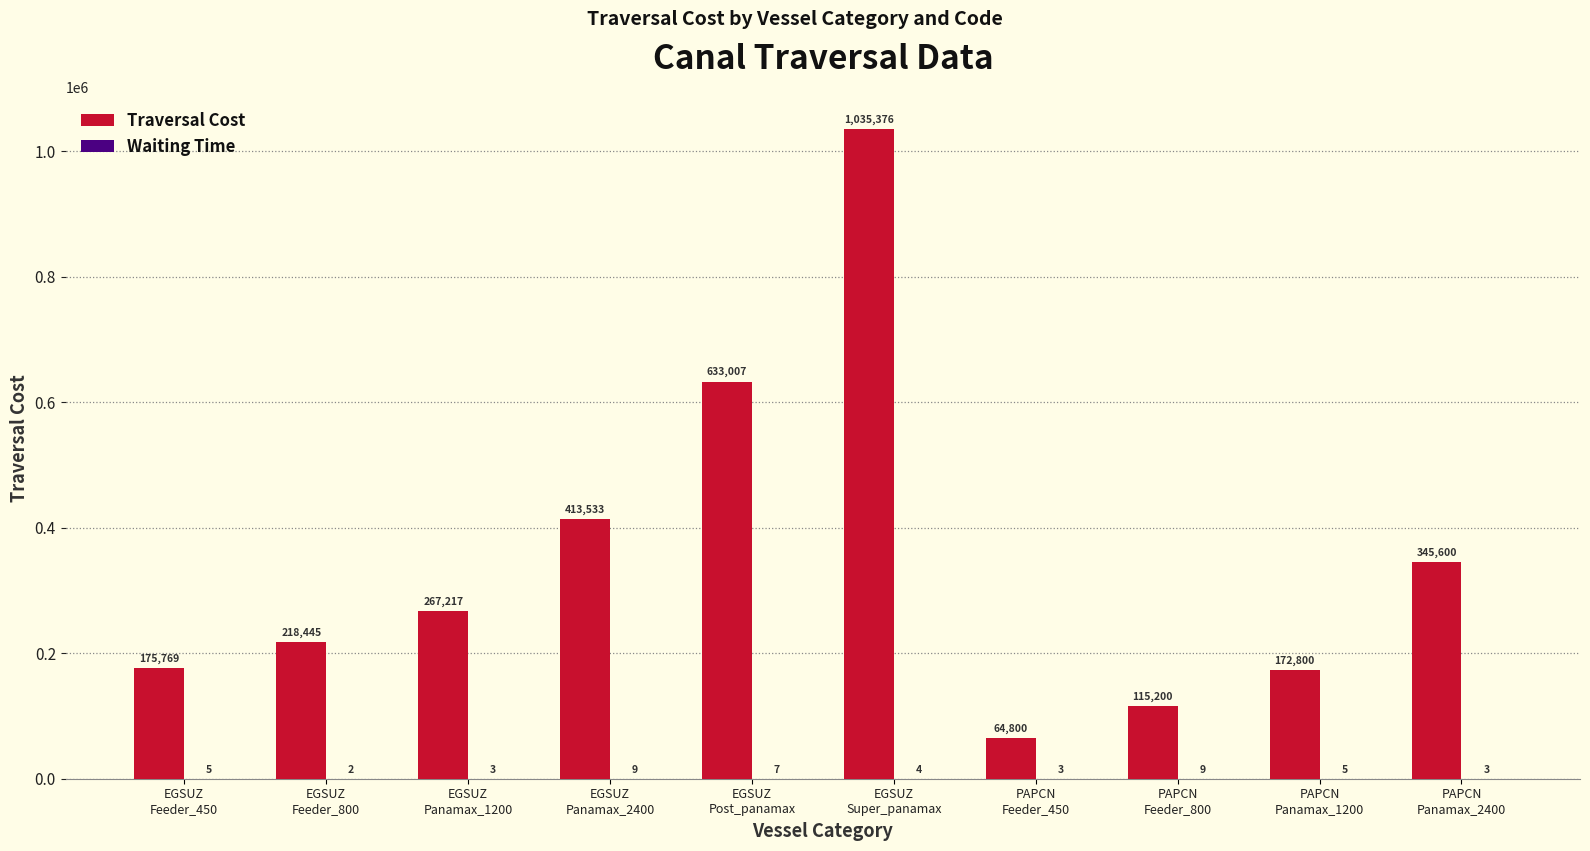

Which series has the largest total across all categories?

Traversal Cost